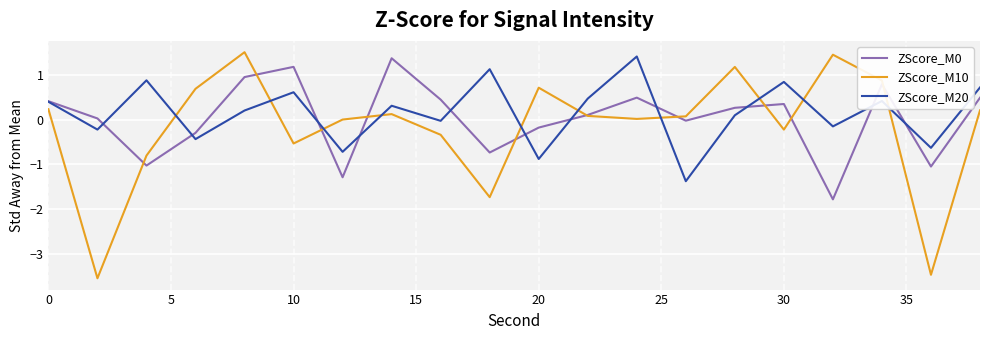

Which series has the largest range (max minus min)?

ZScore_M10